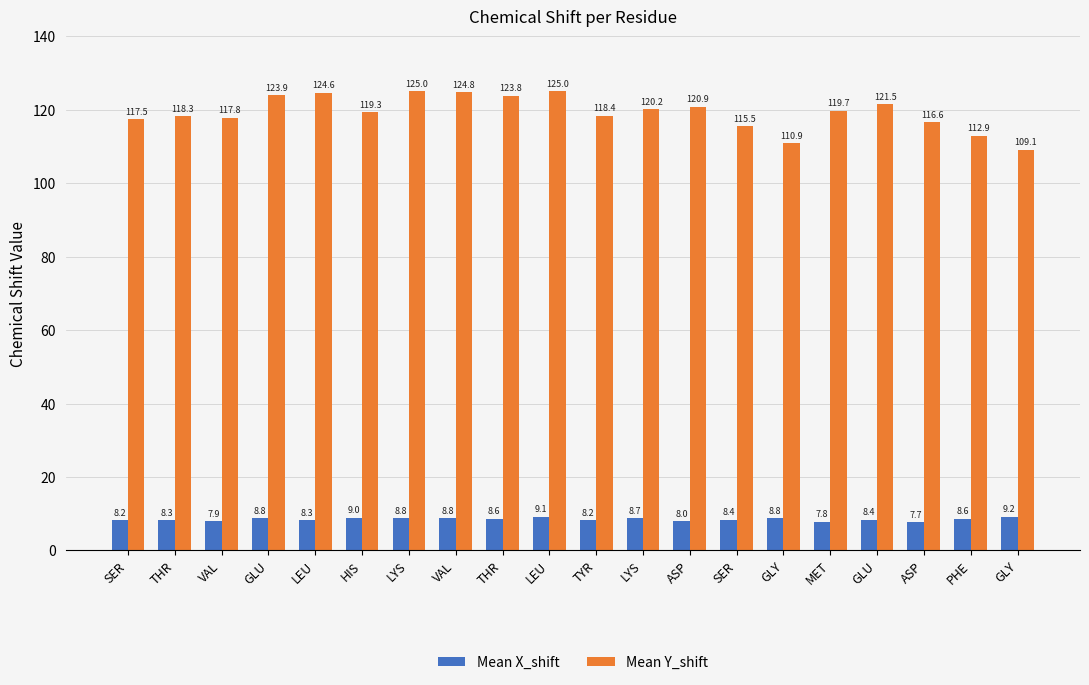

Count the number of categories in the chart.

20